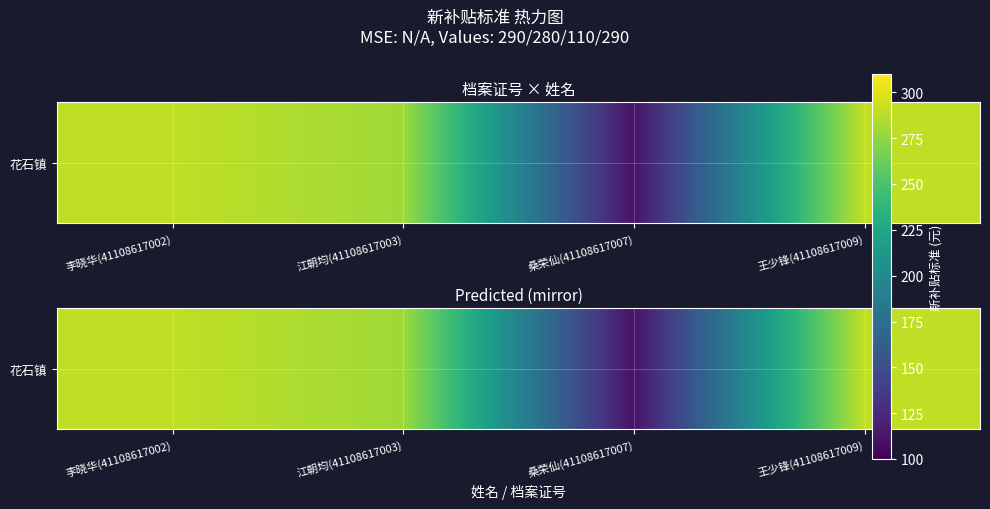

True or false: the data shows 129 at 江朝均(41108617003).

False